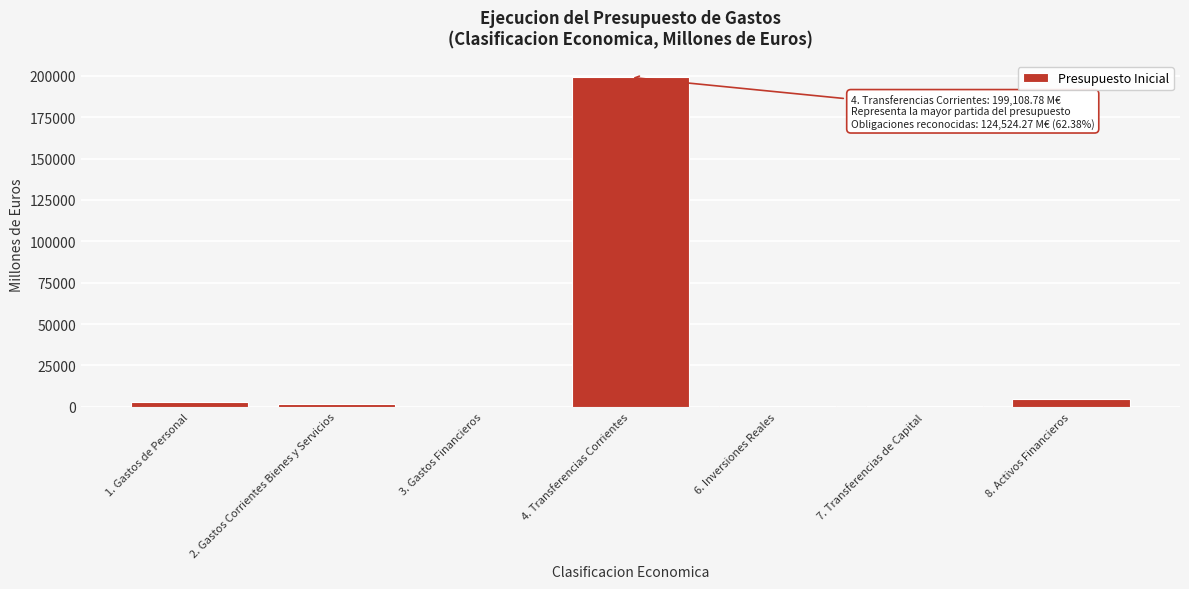

Which has a higher value, 4. Transferencias Corrientes or 8. Activos Financieros?

4. Transferencias Corrientes